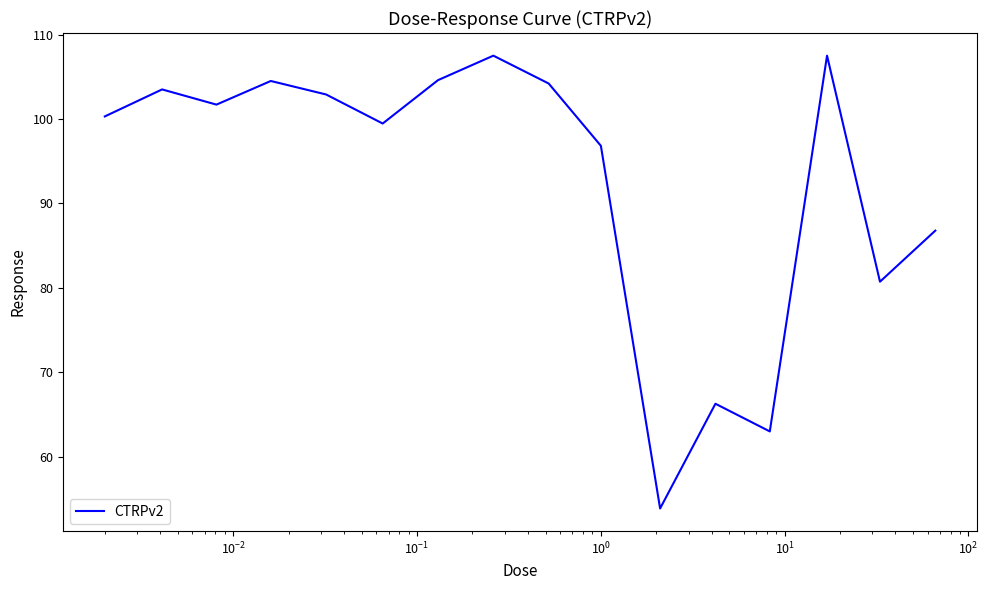

What is the minimum value shown in the chart?

53.9